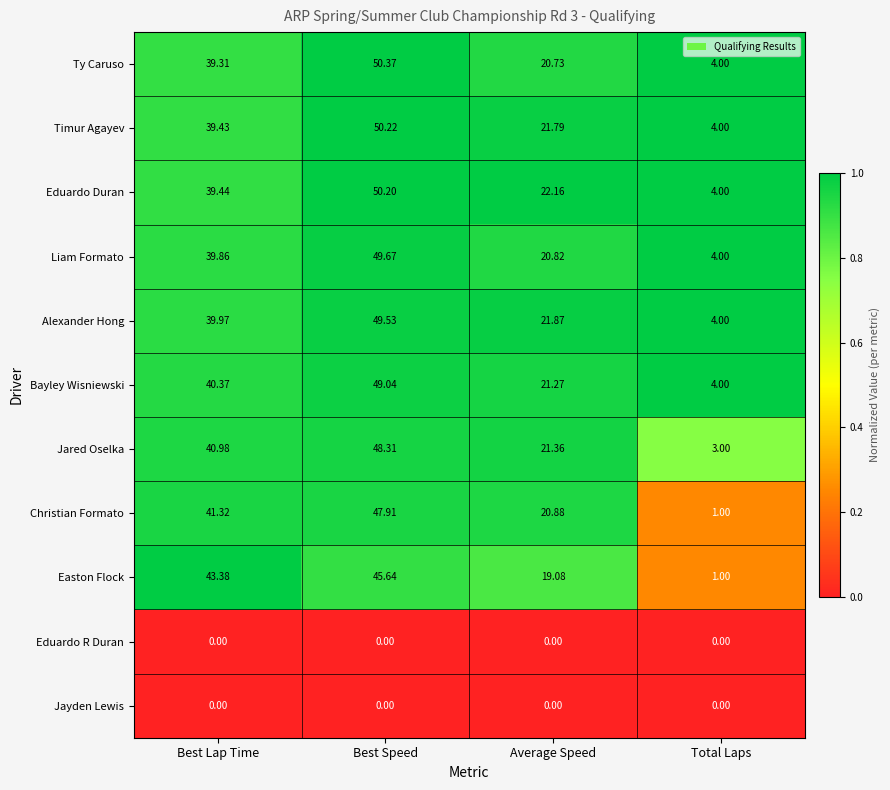

Which series changed the most between Best Speed and Total Laps?

Christian Formato